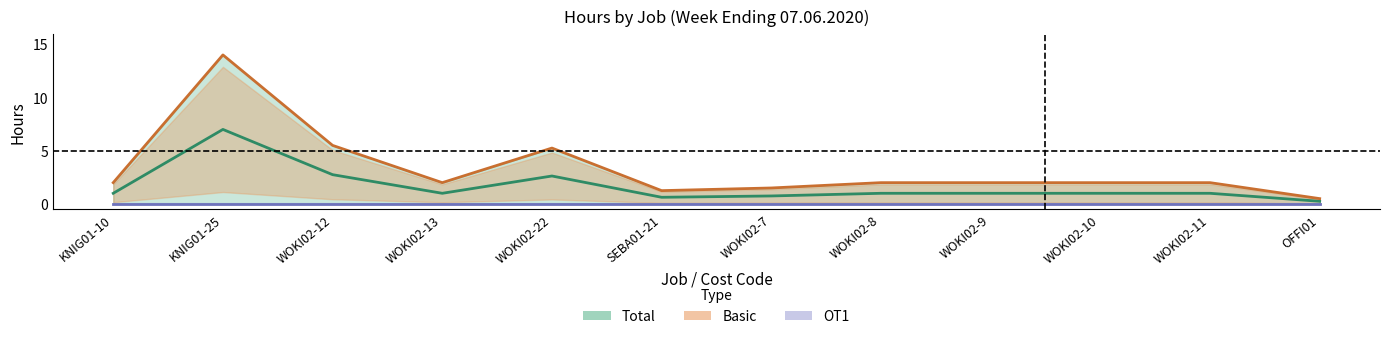

At WOKI02-9, list the series in order from smallest to largest.

OT1, Total, Basic